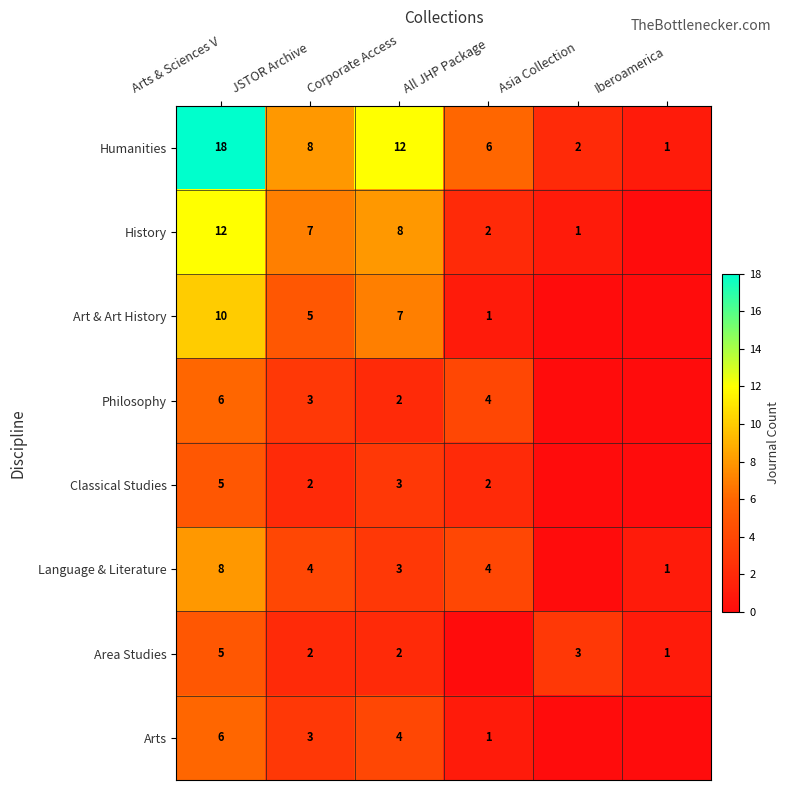

What is the total value across all series at Arts & Sciences V?

70